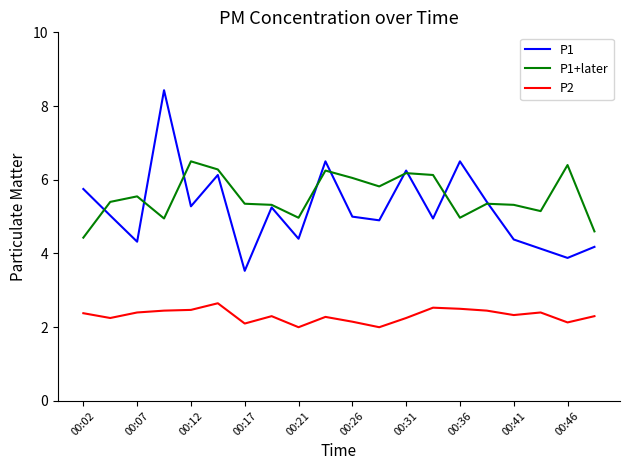

List the series in order of their peak value, lowest first.

P2, P1+later, P1